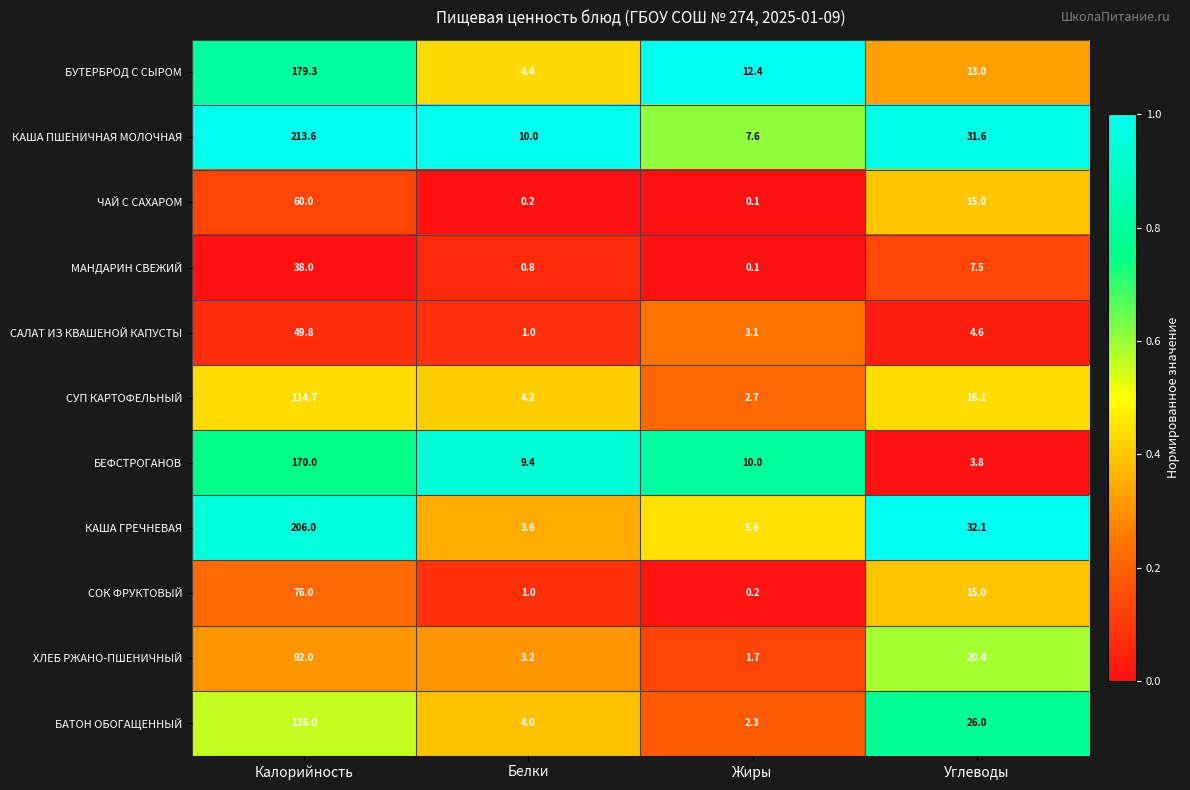

What value does the СУП КАРТОФЕЛЬНЫЙ series have at Белки?

4.2